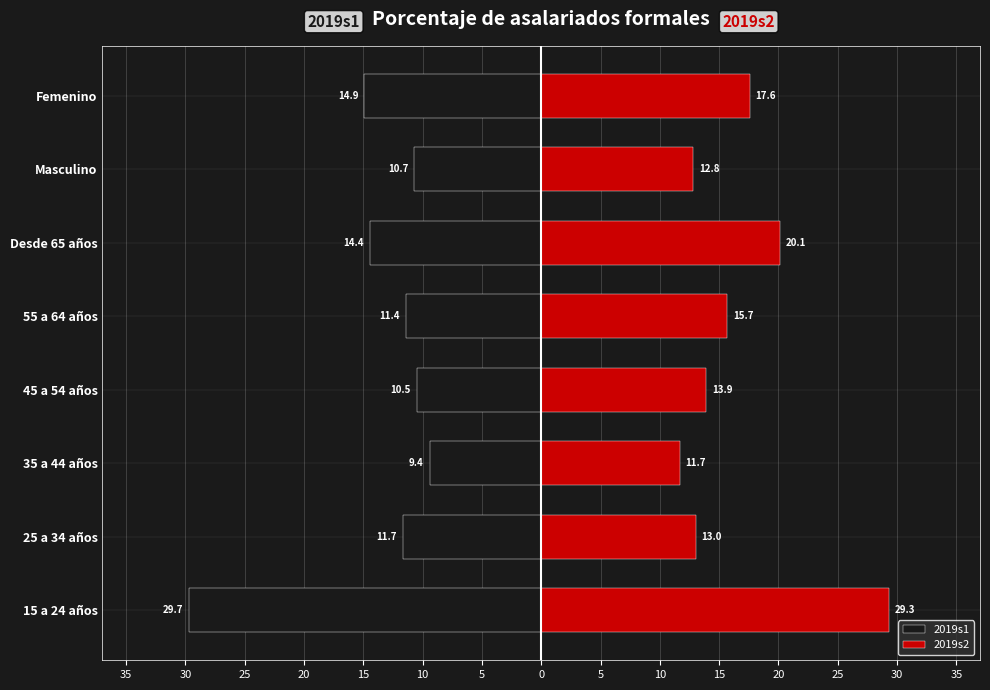

What is the difference between the highest and lowest values at 45 a 54 años?

24.4